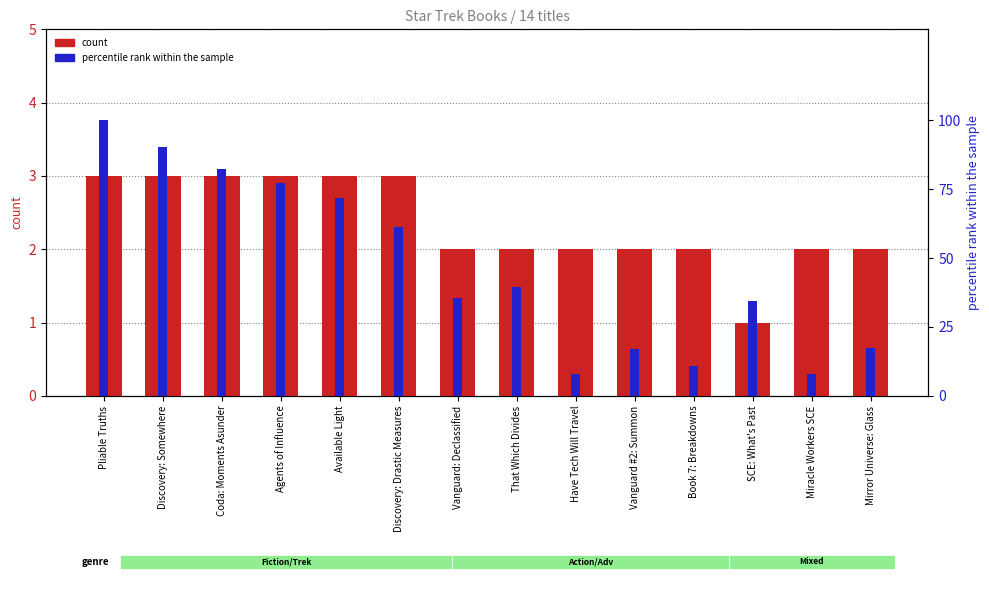

What is the difference between the maximum and minimum values in the count series?

2.0